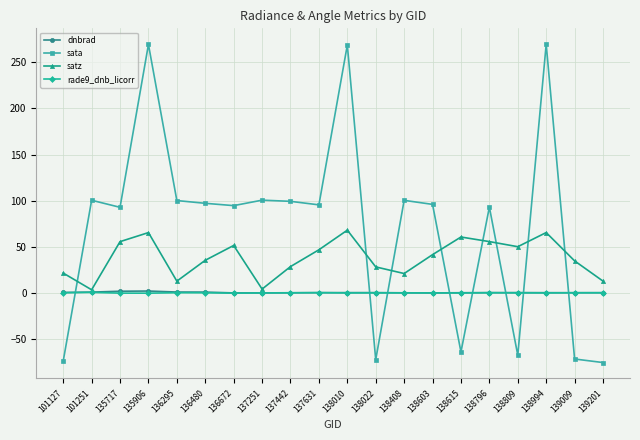

The value of sata at 135906 is 412.7. True or false?

False